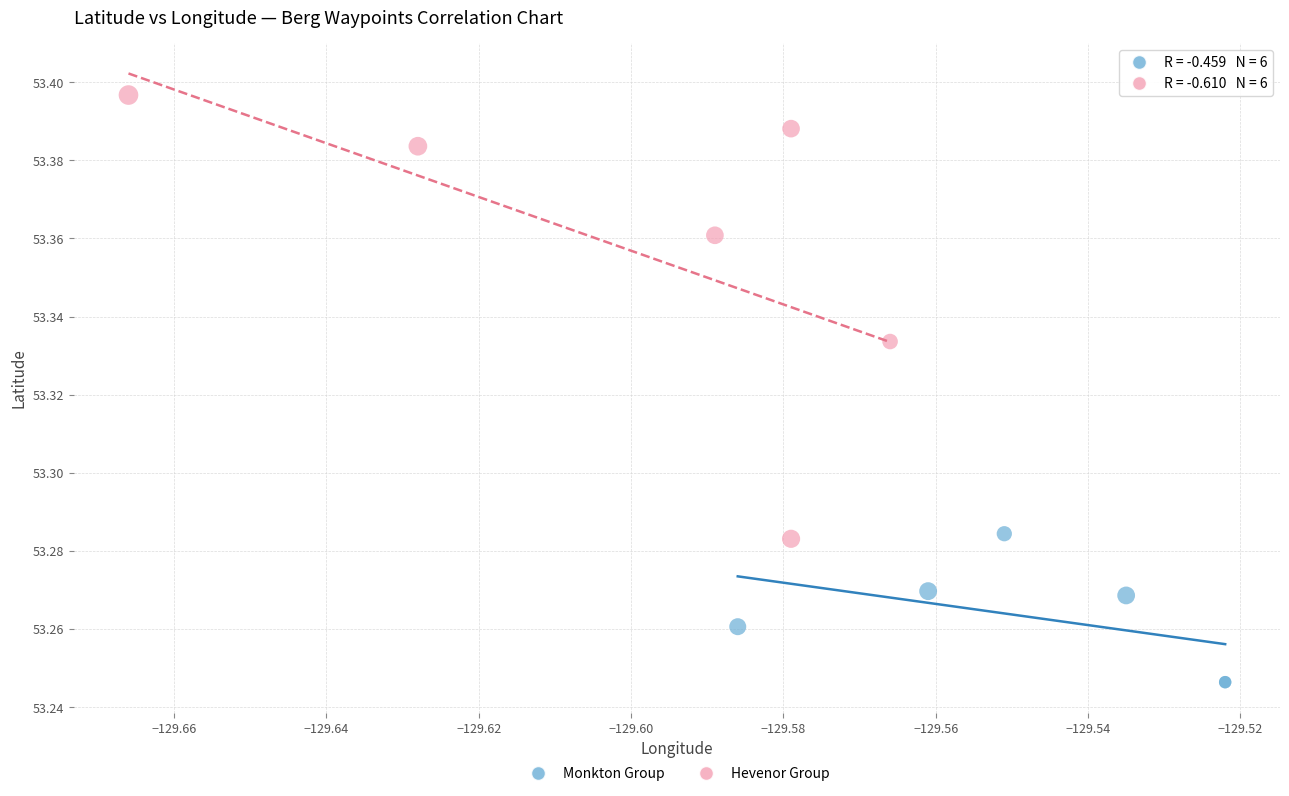

Which series reaches the maximum Y coordinate?

Hevenor Group